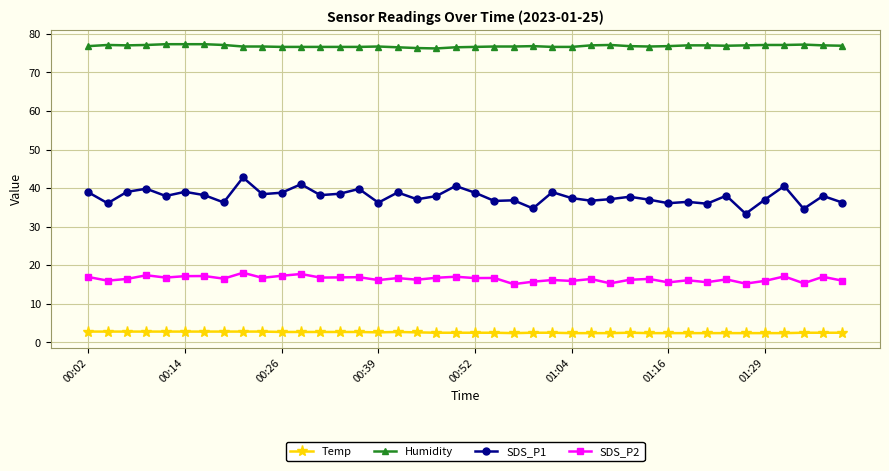

Which series has the largest total across all categories?

Humidity